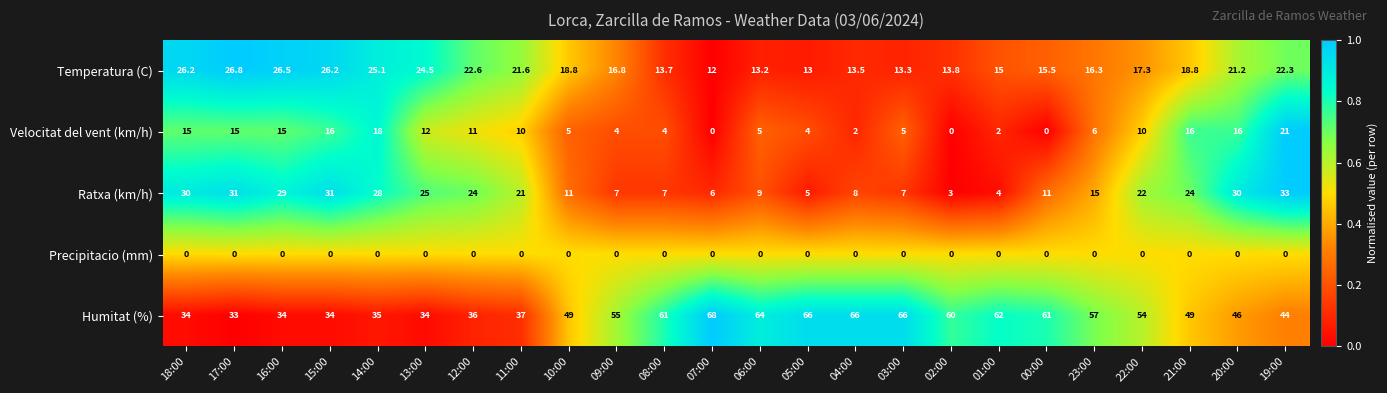

Is it true that Humitat (%) equals 33.2 at 22:00?

False